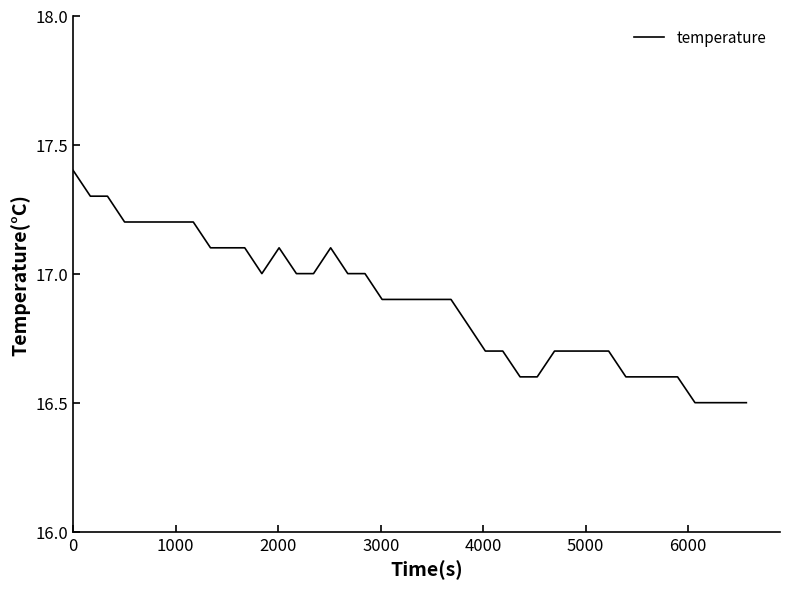

How many values are between 16 and 17?

27